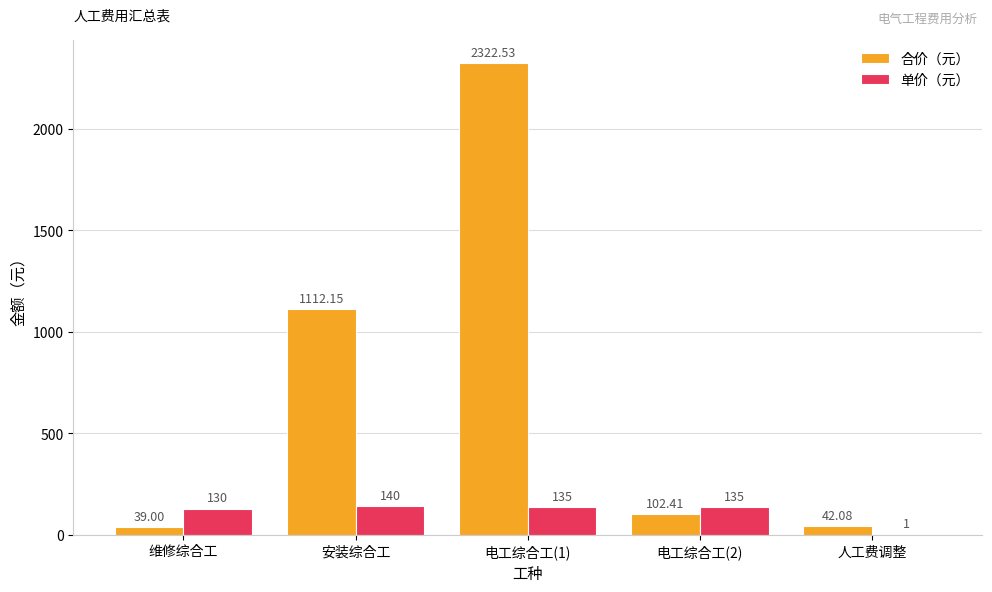

What is the sum of the 合价（元） values at 电工综合工(2) and 维修综合工?

141.4